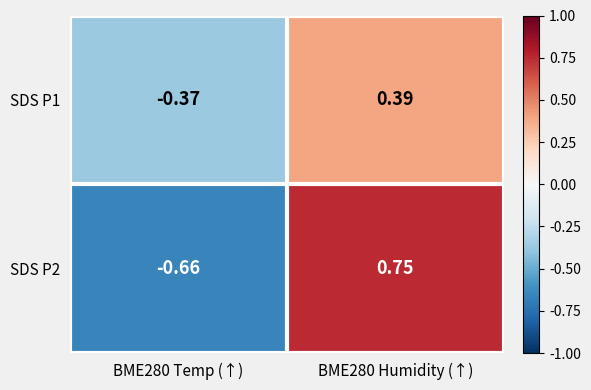

Is the value of SDS P2 at BME280 Humidity (↑) greater than the value of SDS P1 at BME280 Humidity (↑)?

Yes